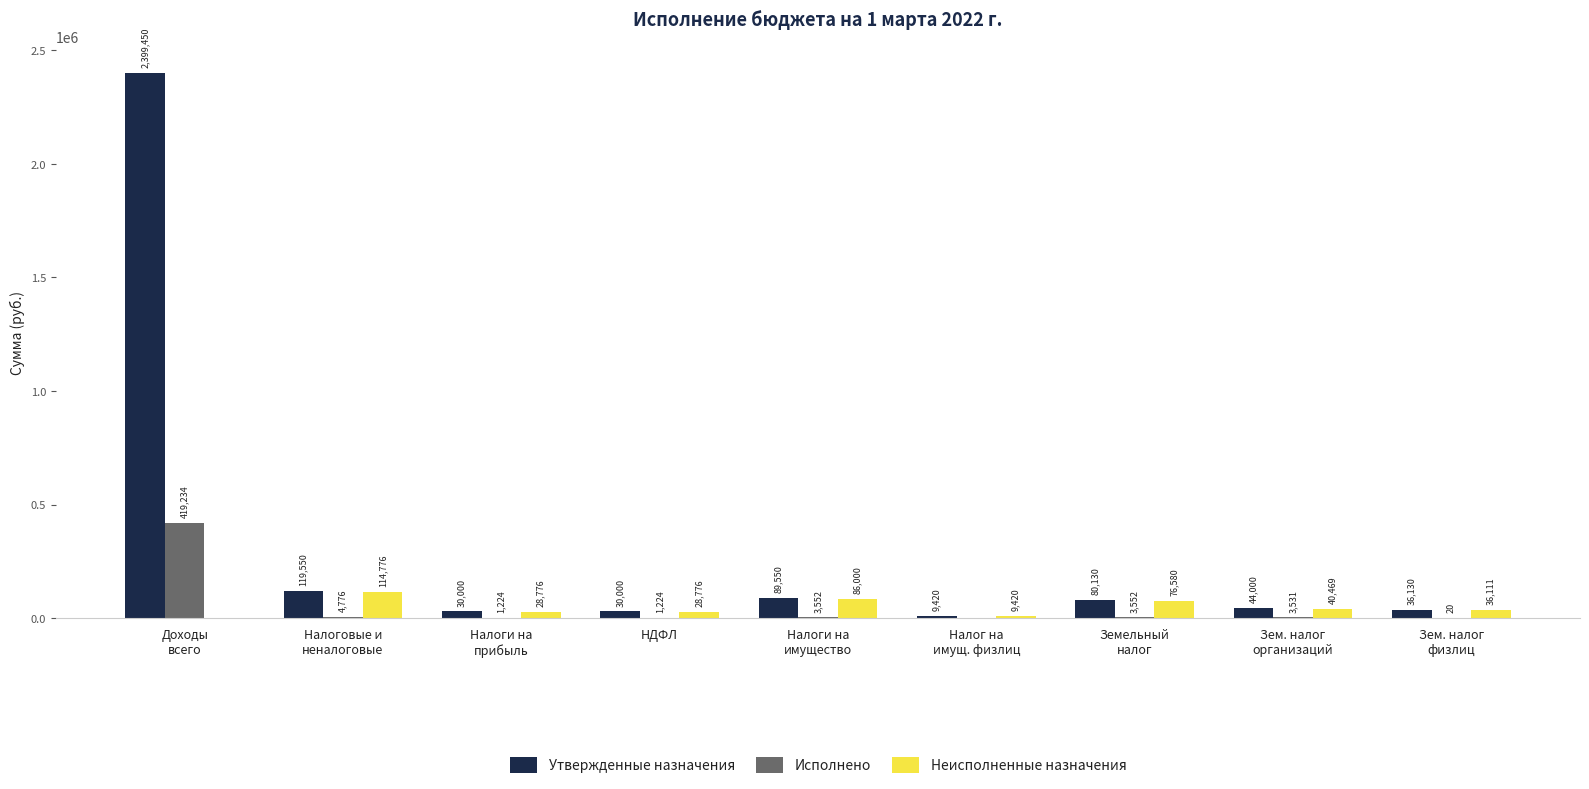

What is the maximum value for Исполнено?

419234.0